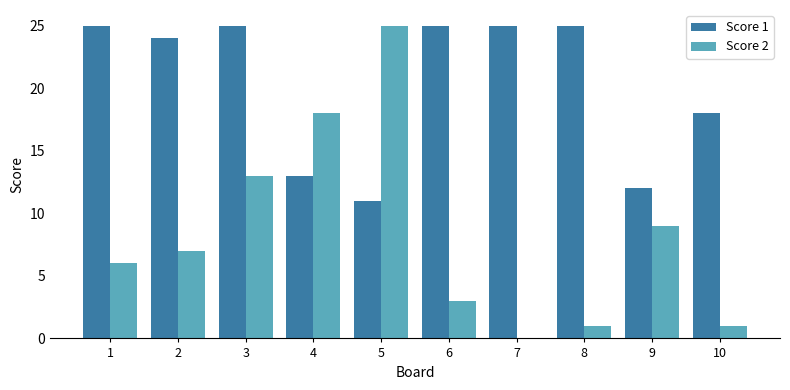

What is the difference between the Score 2 values at 3 and 4?

5